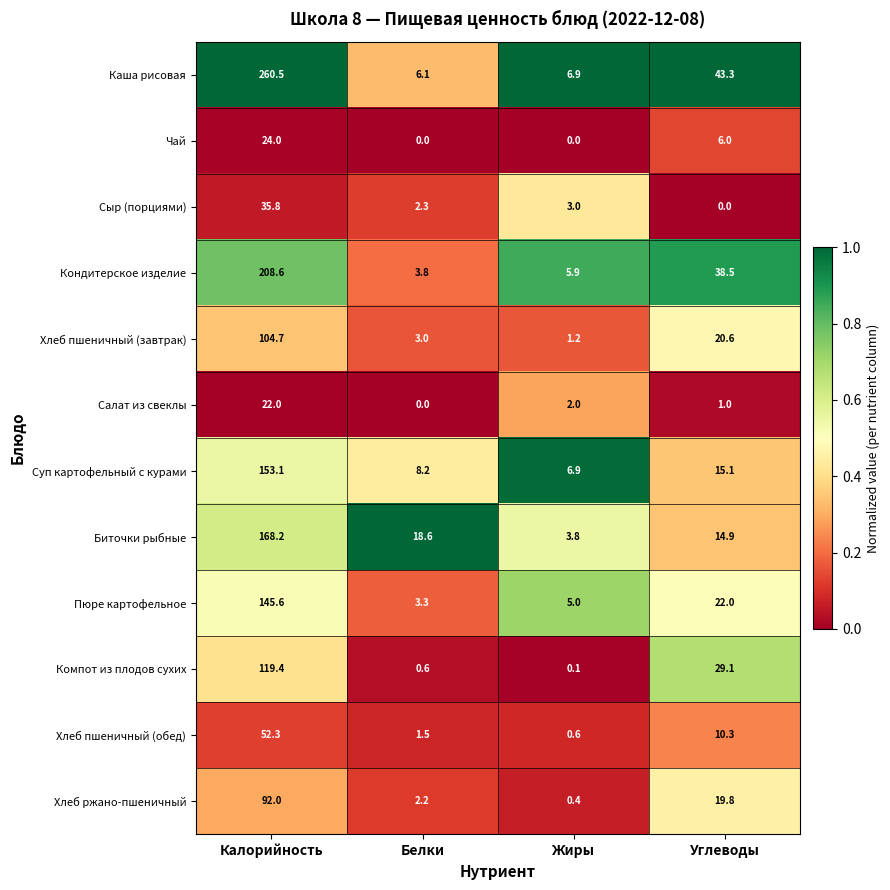

Which series changed the most between Калорийность and Жиры?

Каша рисовая